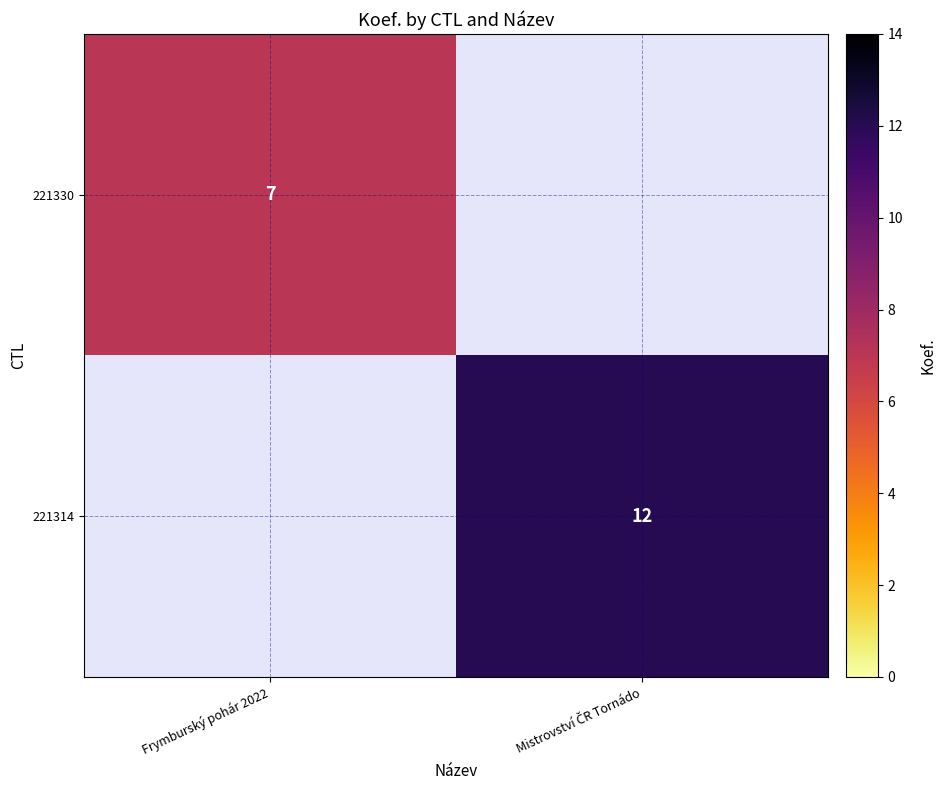

Which series has the largest total across all categories?

221314